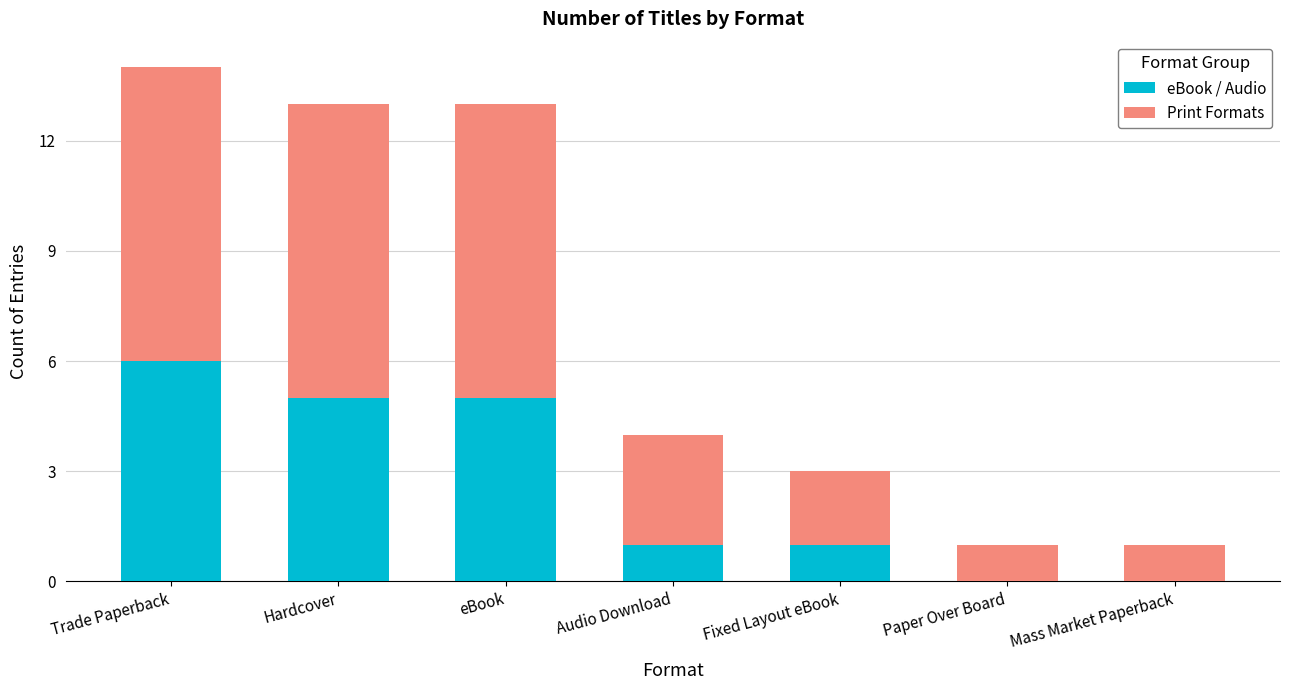

What is the highest value of the eBook / Audio series?

6